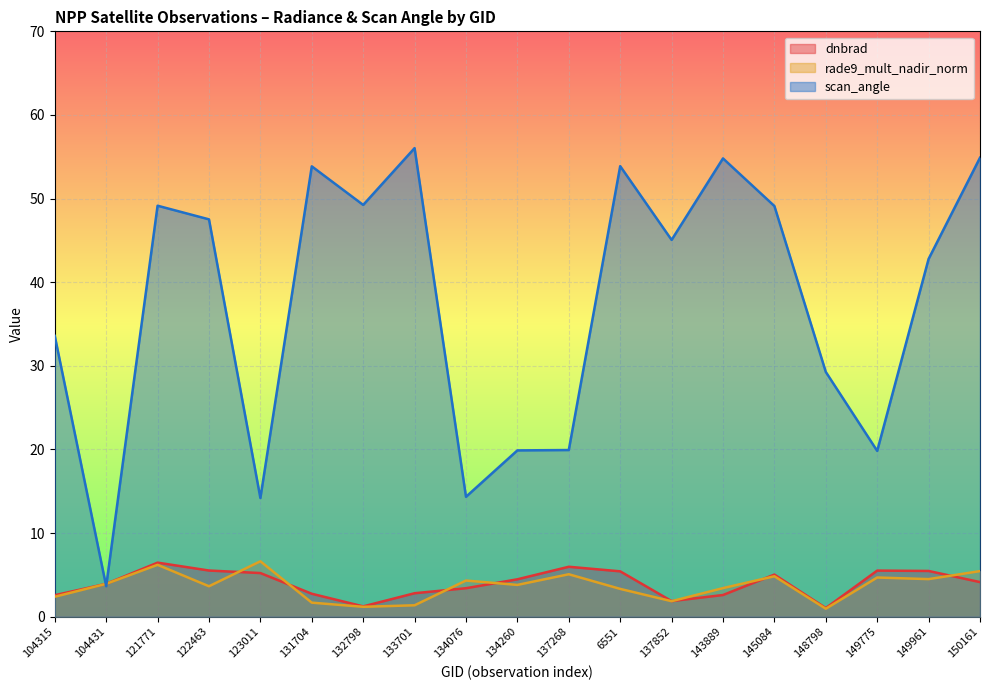

At which category is the sum across all series the highest?

150161